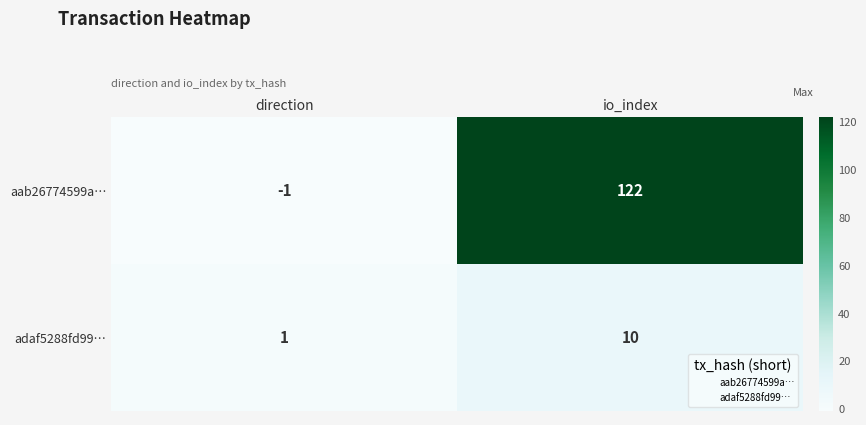

Reading left to right, what are all the values shown in this chart?

aab26774599a…: -1	122
adaf5288fd99…: 1	10